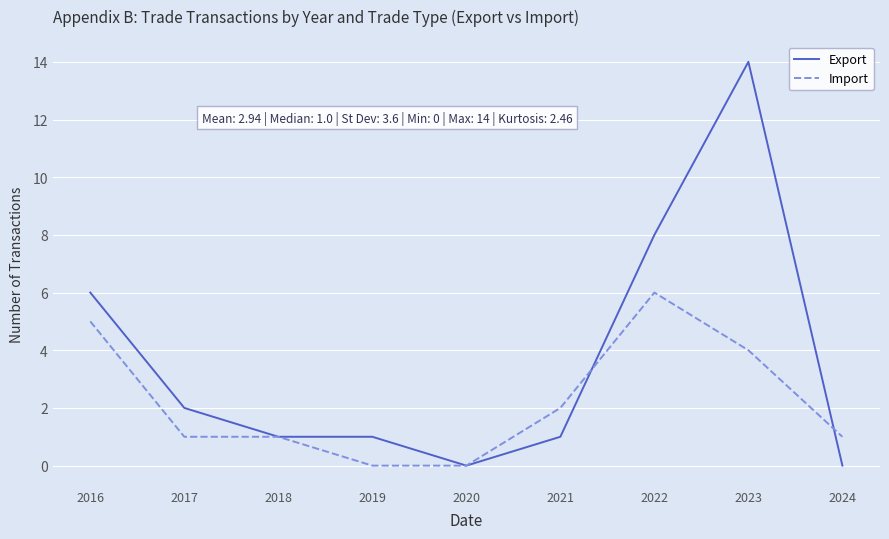

Reading right to left, extract all data points from this chart.

Export: 2024=0	2023=14	2022=8	2021=1	2020=0	2019=1	2018=1	2017=2	2016=6
Import: 2024=1	2023=4	2022=6	2021=2	2020=0	2019=0	2018=1	2017=1	2016=5